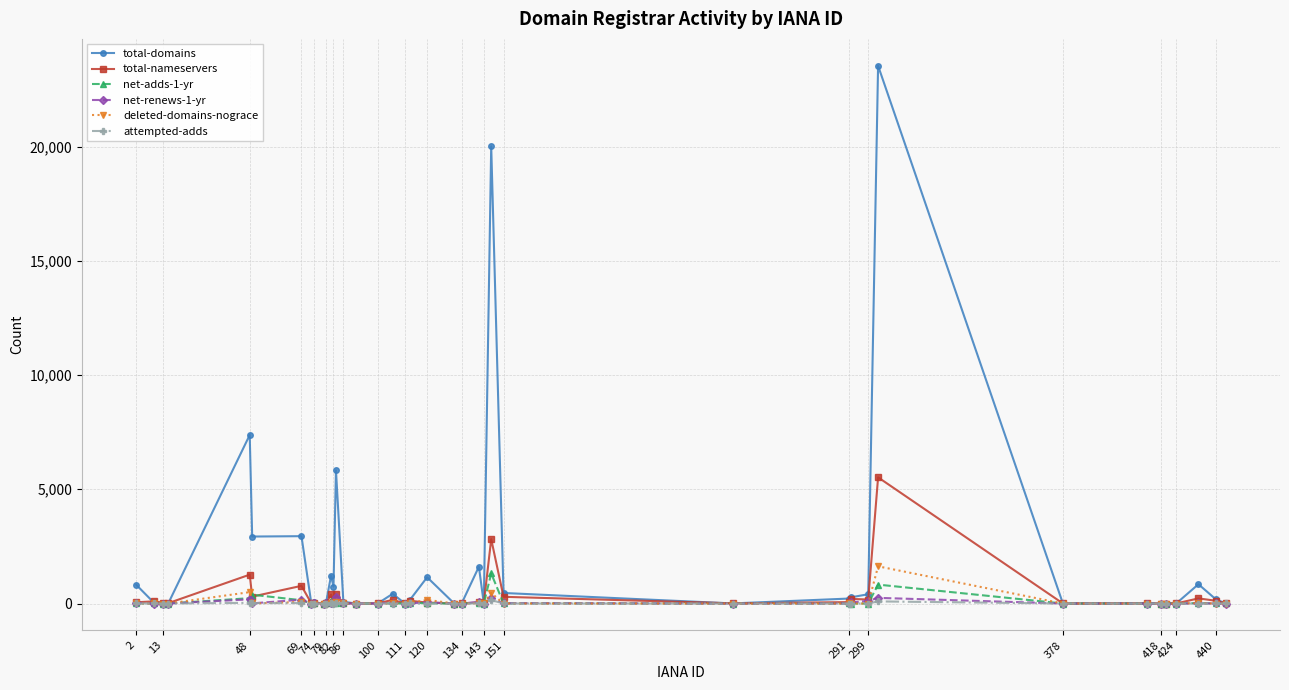

At how many categories does at least one series exceed 6241?

3